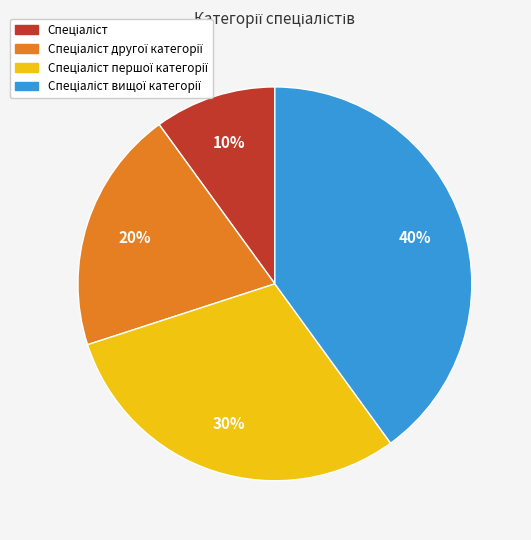

To the nearest percent, what is the average slice percentage?

25%